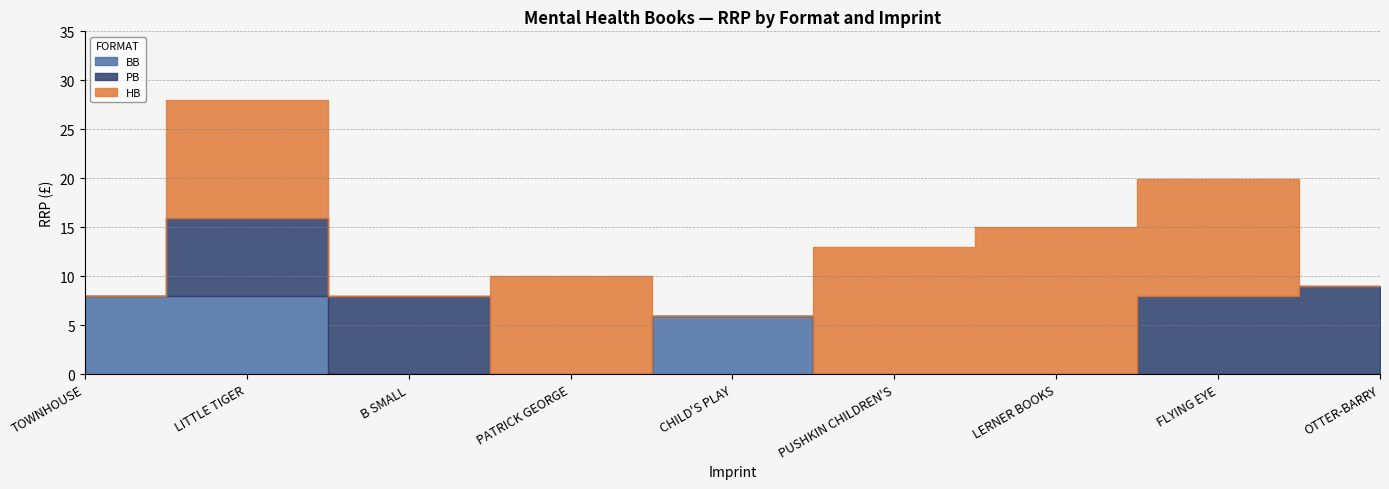

Between which two adjacent categories do BB and HB first intersect?

TOWNHOUSE and LITTLE TIGER